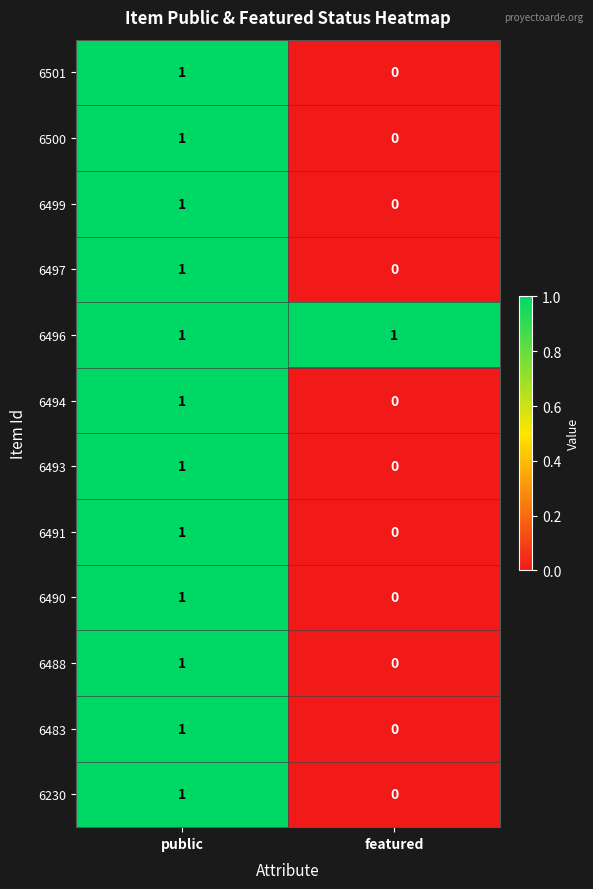

True or false: 6490 has a value of 0 at featured.

True